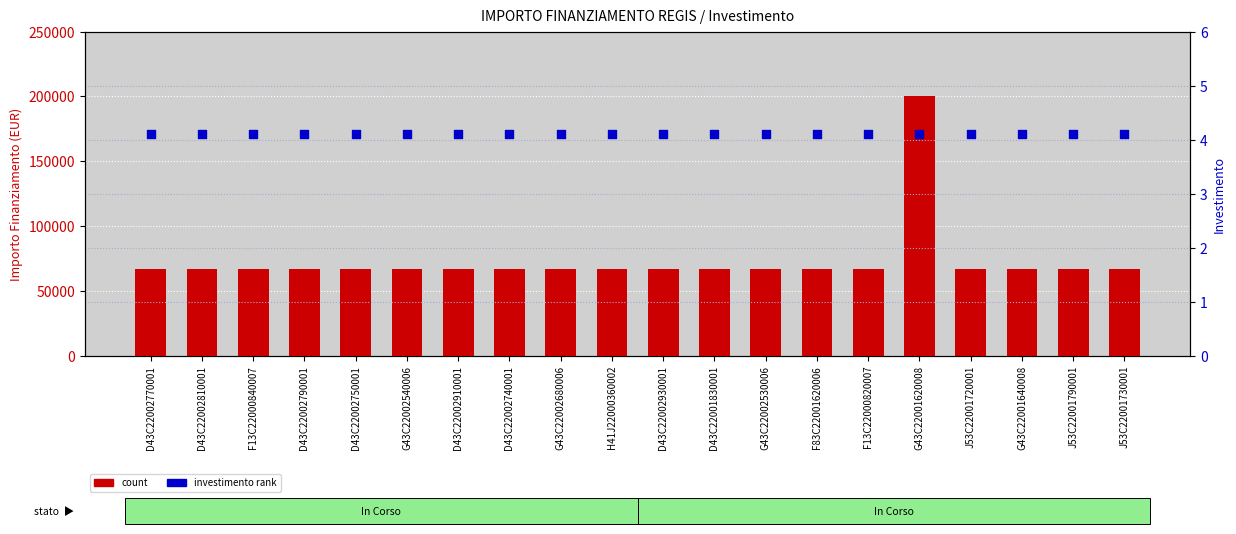

Which series reaches the minimum Y coordinate?

percentile rank within the sample